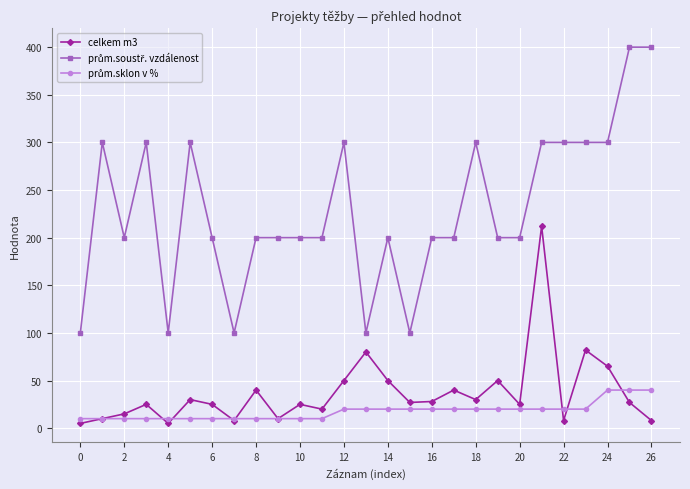

At how many categories does at least one series exceed 71?

27